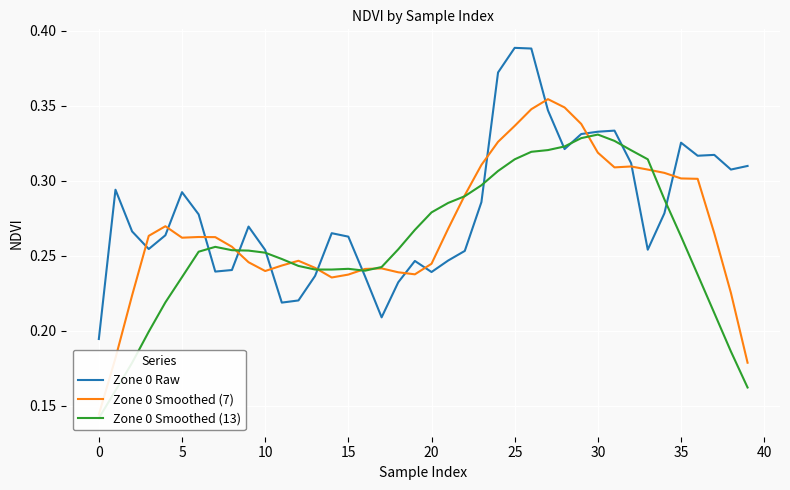

True or false: Zone 0 Raw has a value of 0.3 at 0.

False